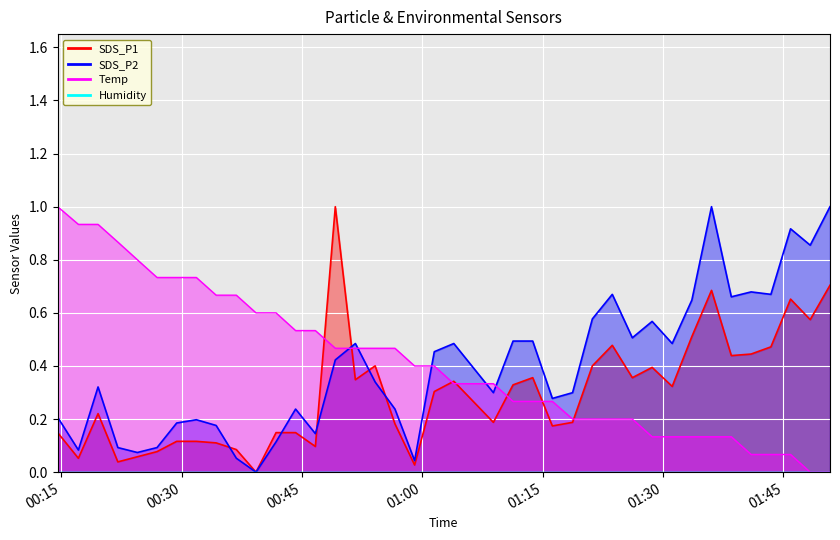

Which series has the largest range (max minus min)?

SDS_P1